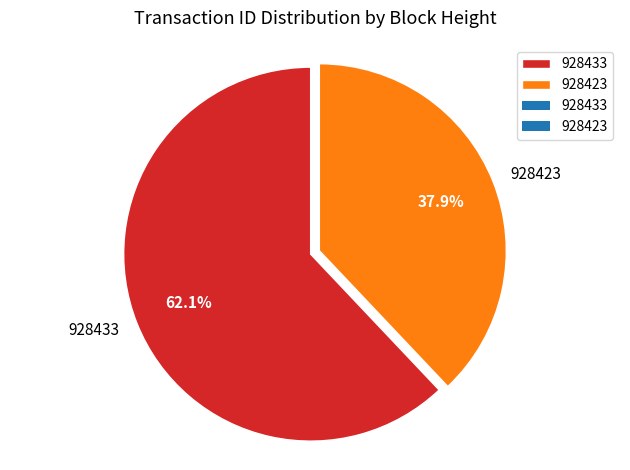

Which slice is the smallest?

928423